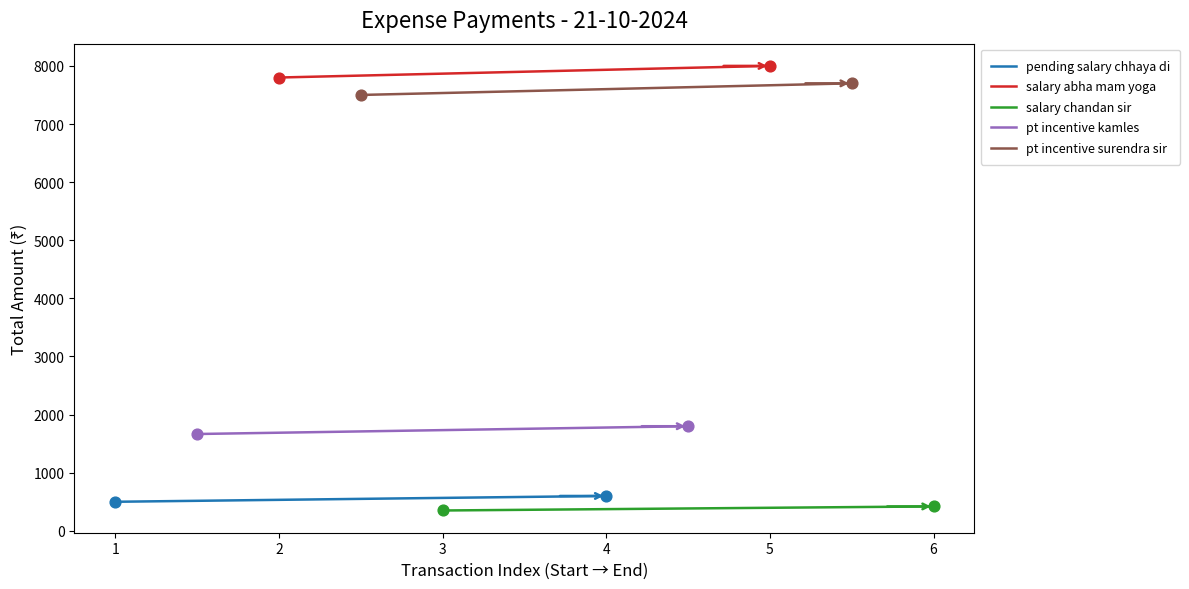

What are all the series names shown in the legend?

pending salary chhaya di, salary abha mam yoga, salary chandan sir, pt incentive kamles, pt incentive surendra sir